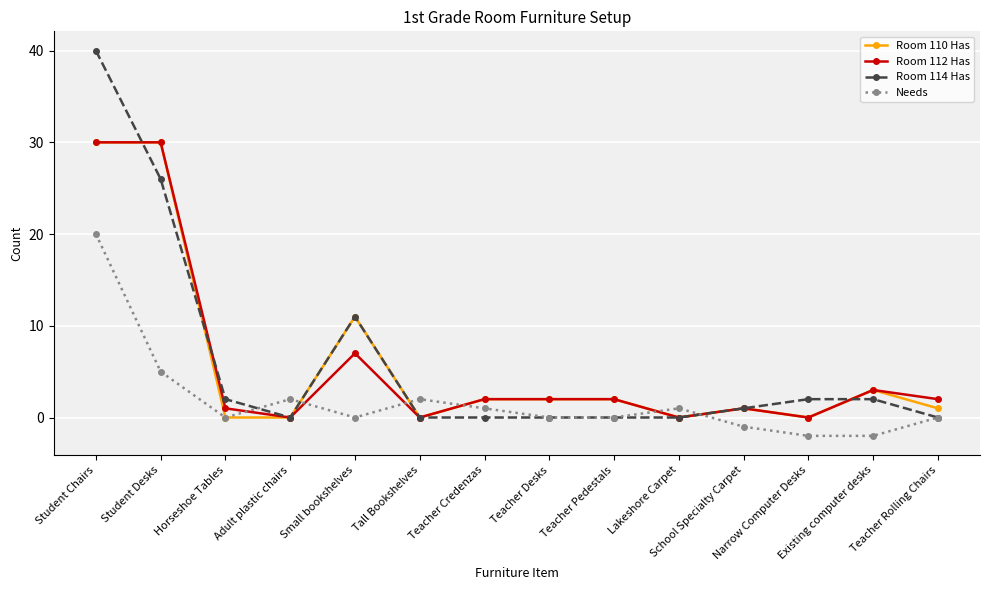

What position from the right is Teacher Pedestals?

6